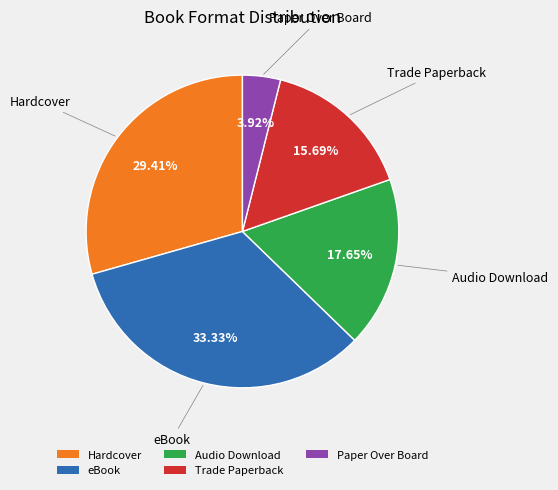

How many segments does this pie chart have?

5